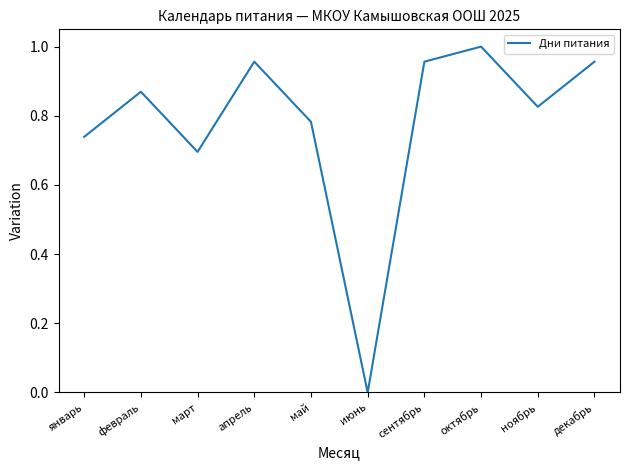

What position from the right is март?

8